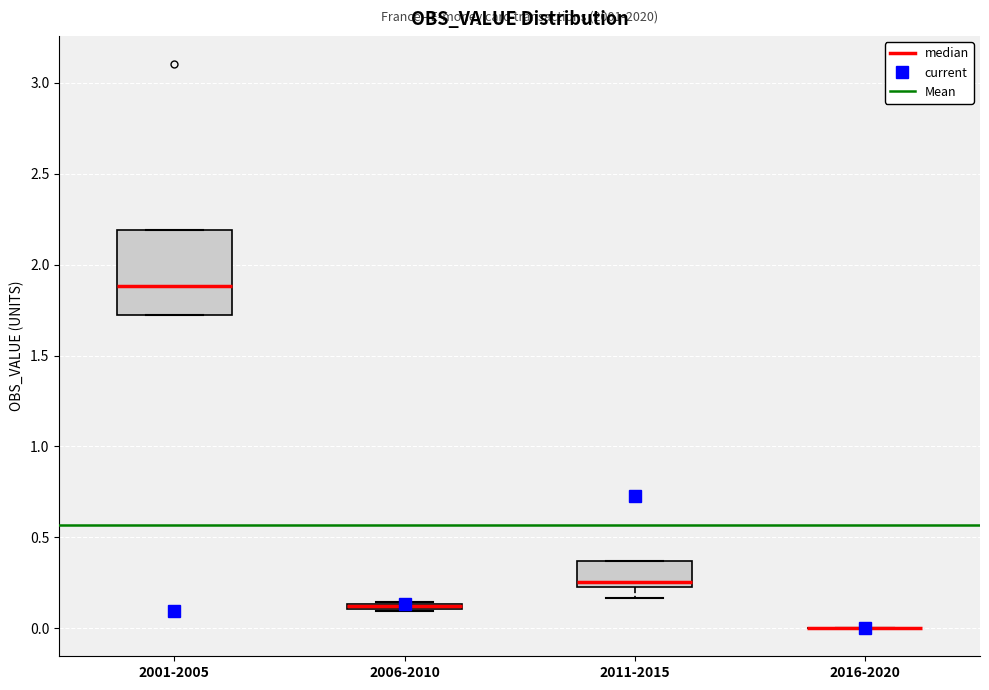

Which box is the tallest, from its lower edge to its upper edge?

2001-2005